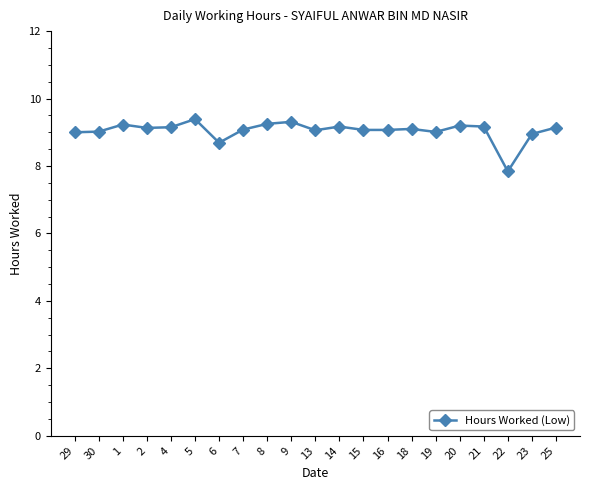

What is the minimum value shown in the chart?

7.8